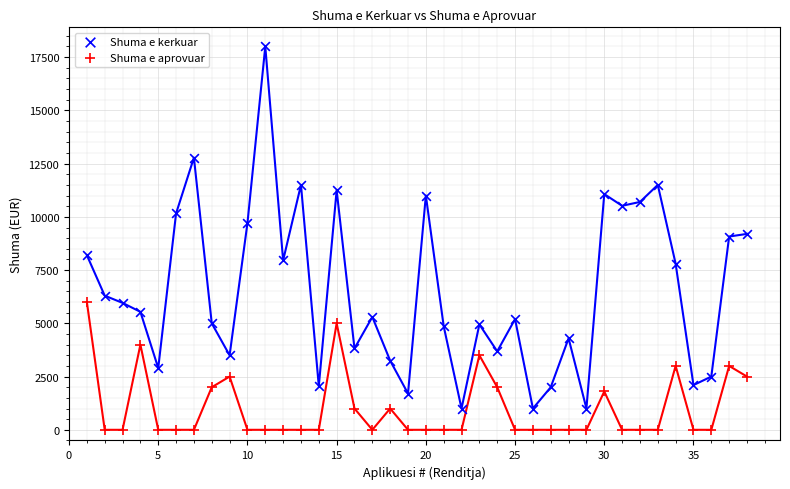

Which series has the largest Y range (max minus min)?

Shuma e kerkuar